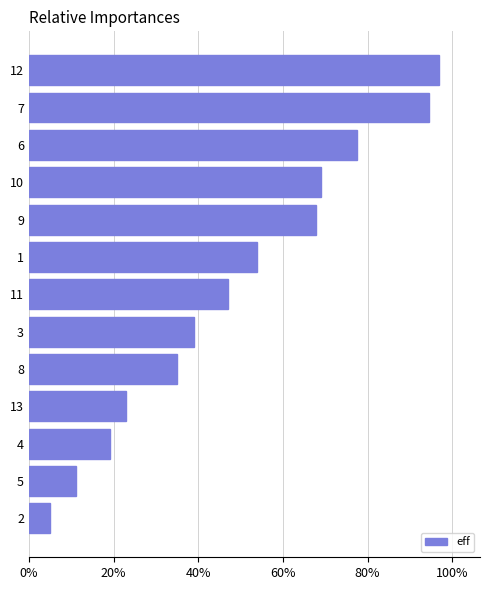

What is the greatest value displayed?

1.0